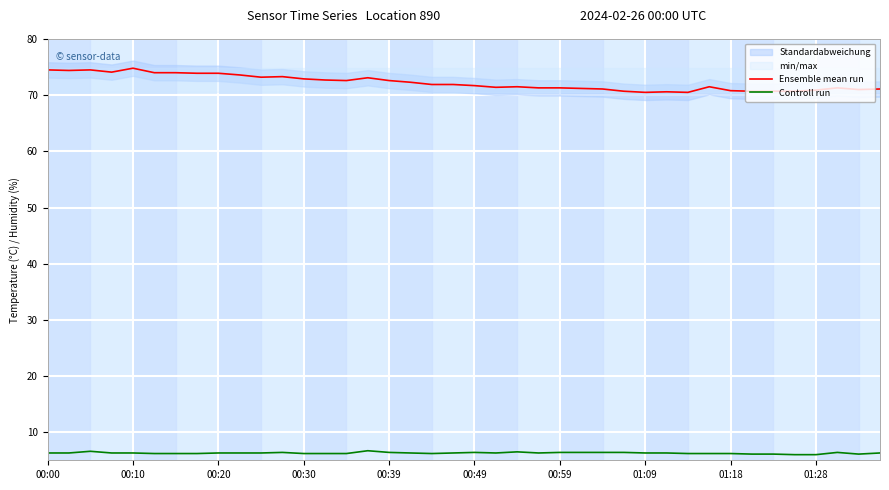

List the series in order of their peak value, highest first.

Ensemble mean run, Controll run